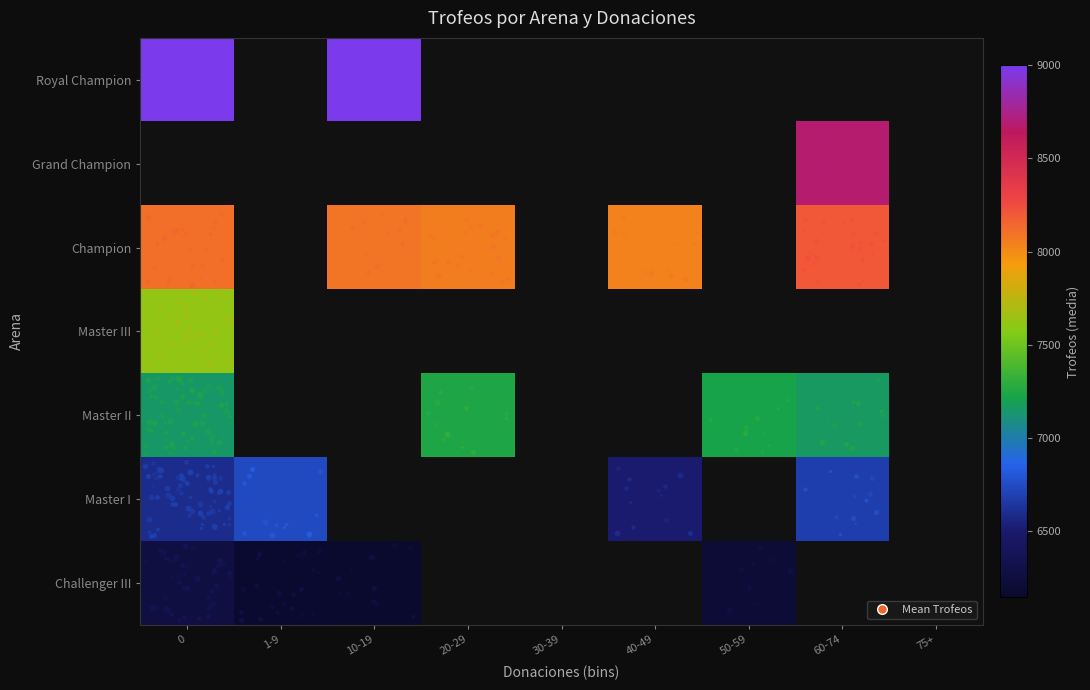

What is the difference between the maximum and minimum values in the Champion series?

174.5